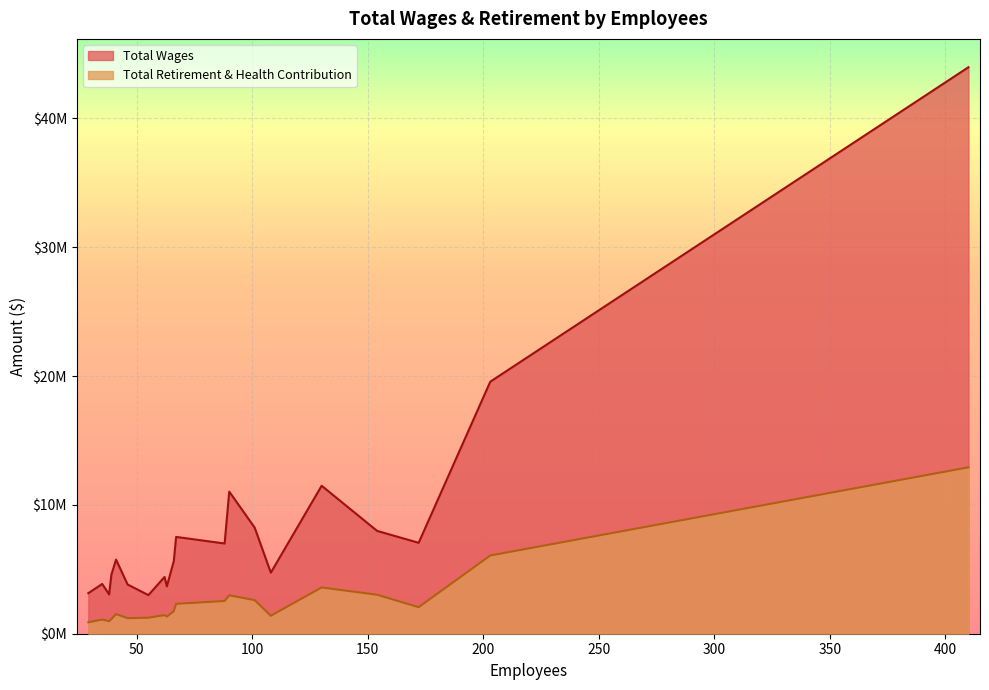

True or false: Total Retirement & Health Contribution and Total Wages cross at least once.

False